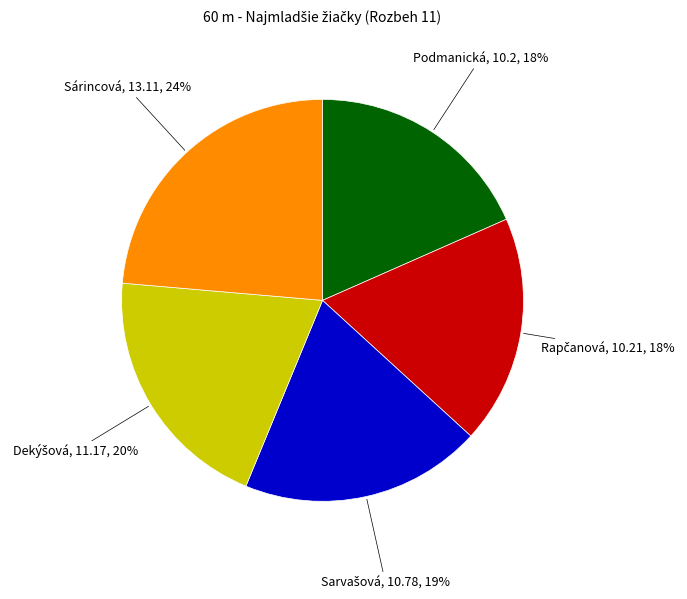

Is there any slice that represents more than half of the pie?

No